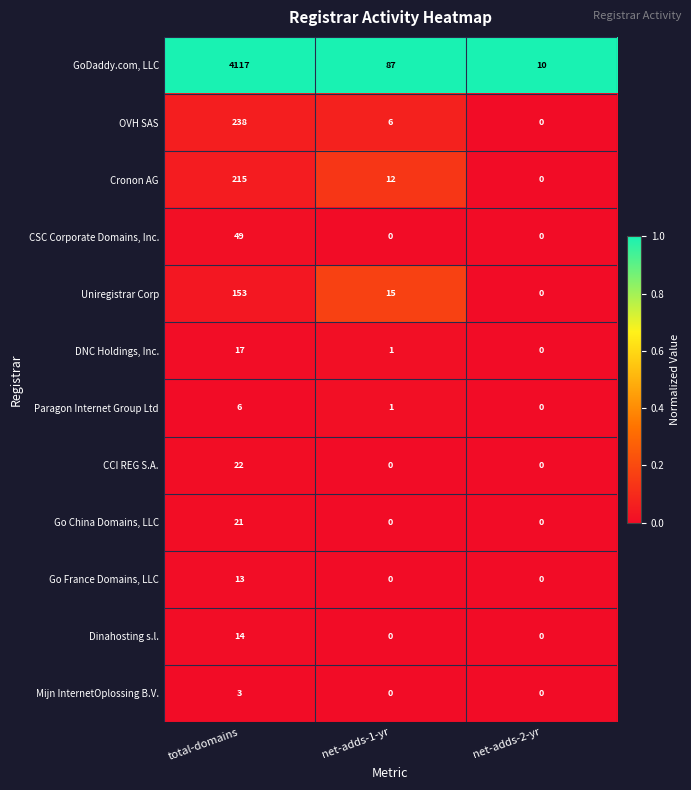

What is the spread (max minus min) of values at net-adds-2-yr?

10